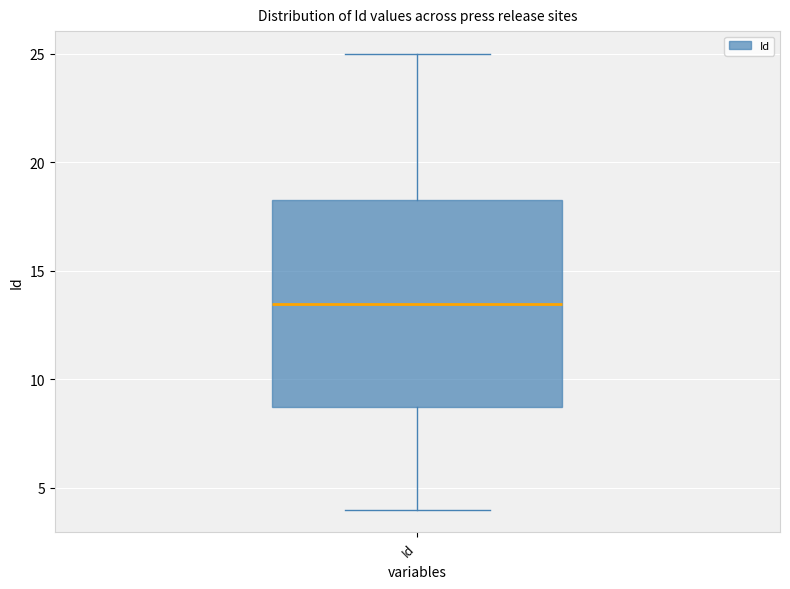

Read this box plot against the y-axis: the position of the median line, the range covered by the box, and the ends of both whiskers. The values are not printed on the chart, so give them approximately, as read against the axis.

median 13.5, box 9.0 to 18.5, whiskers 4.0 to 25.0